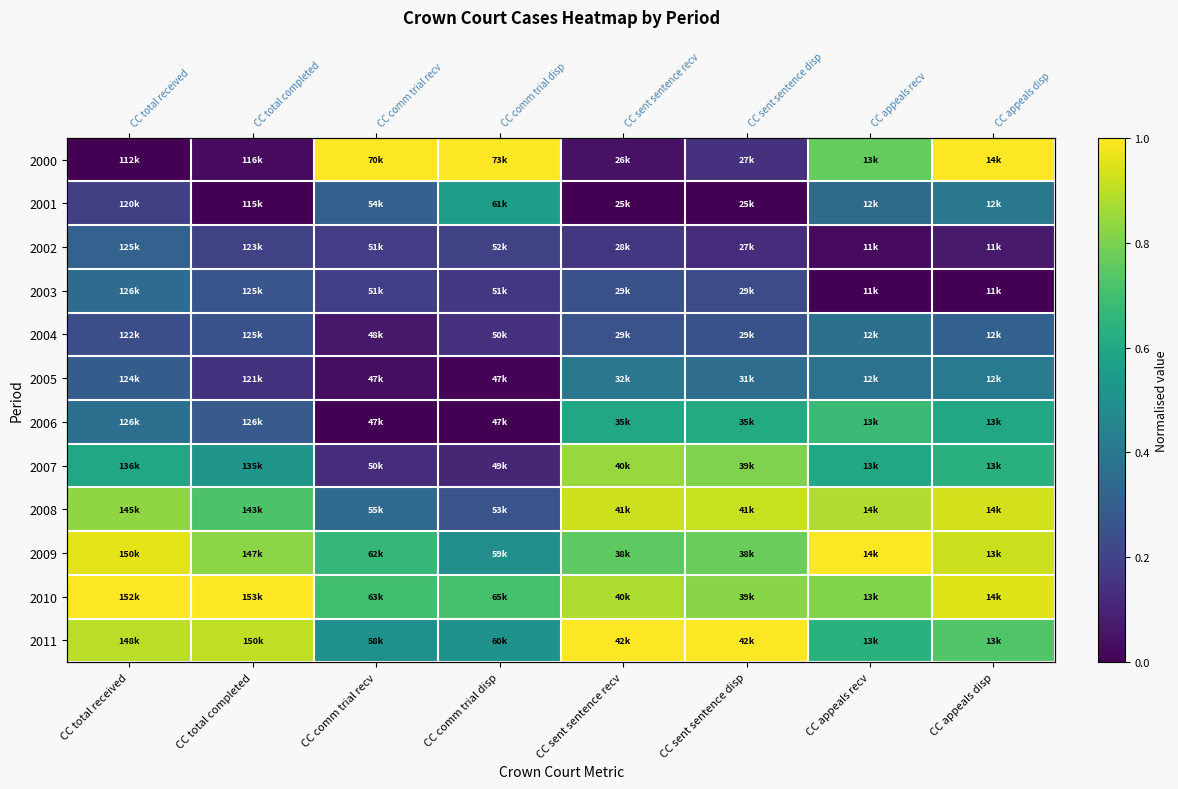

Rank the series at CC total received from lowest to highest value.

2000, 2001, 2004, 2005, 2002, 2003, 2006, 2007, 2008, 2011, 2009, 2010